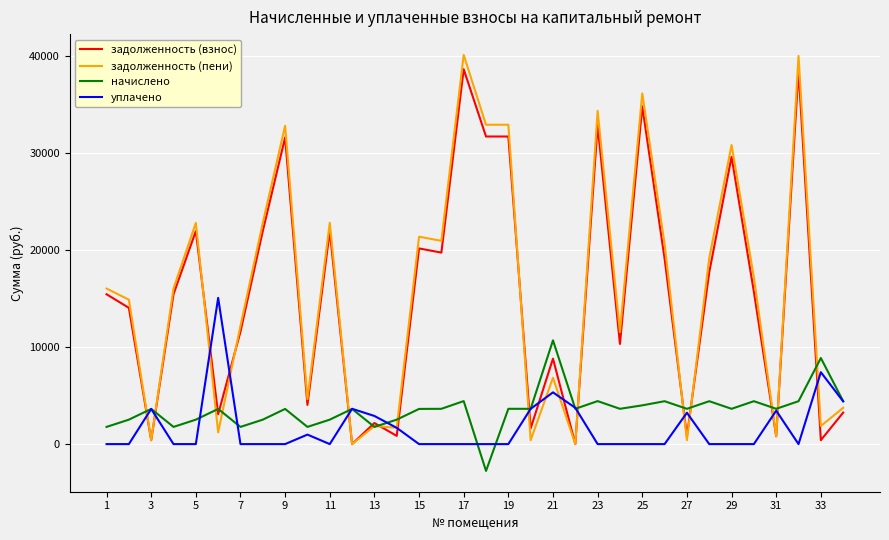

How many times do уплачено and задолженность (взнос) cross each other?

15